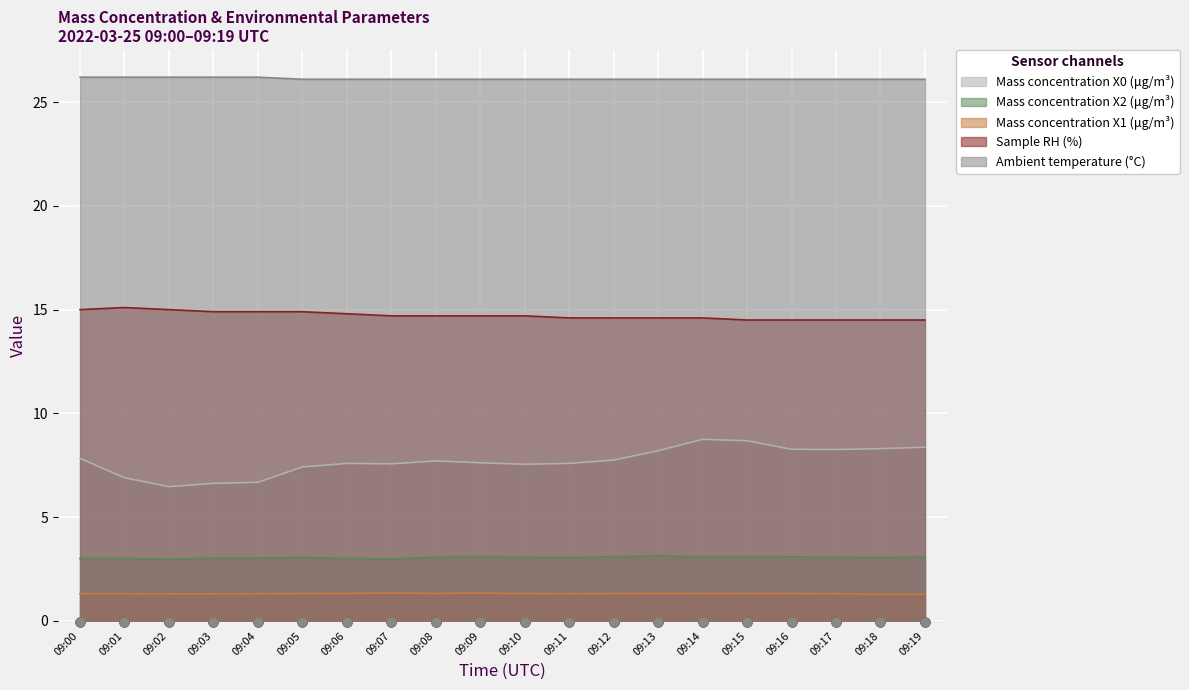

Which series reaches the minimum Y coordinate?

Mass concentration X1 (μg/m³)